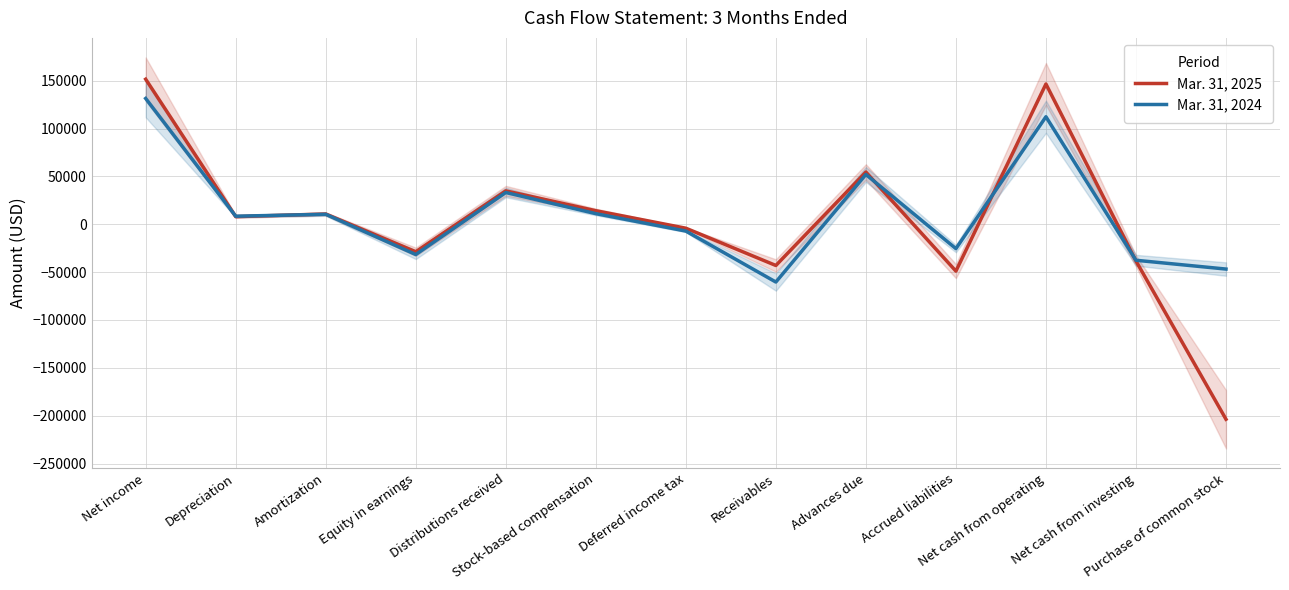

True or false: Mar. 31, 2024 has a value of 131400 at Net income.

True